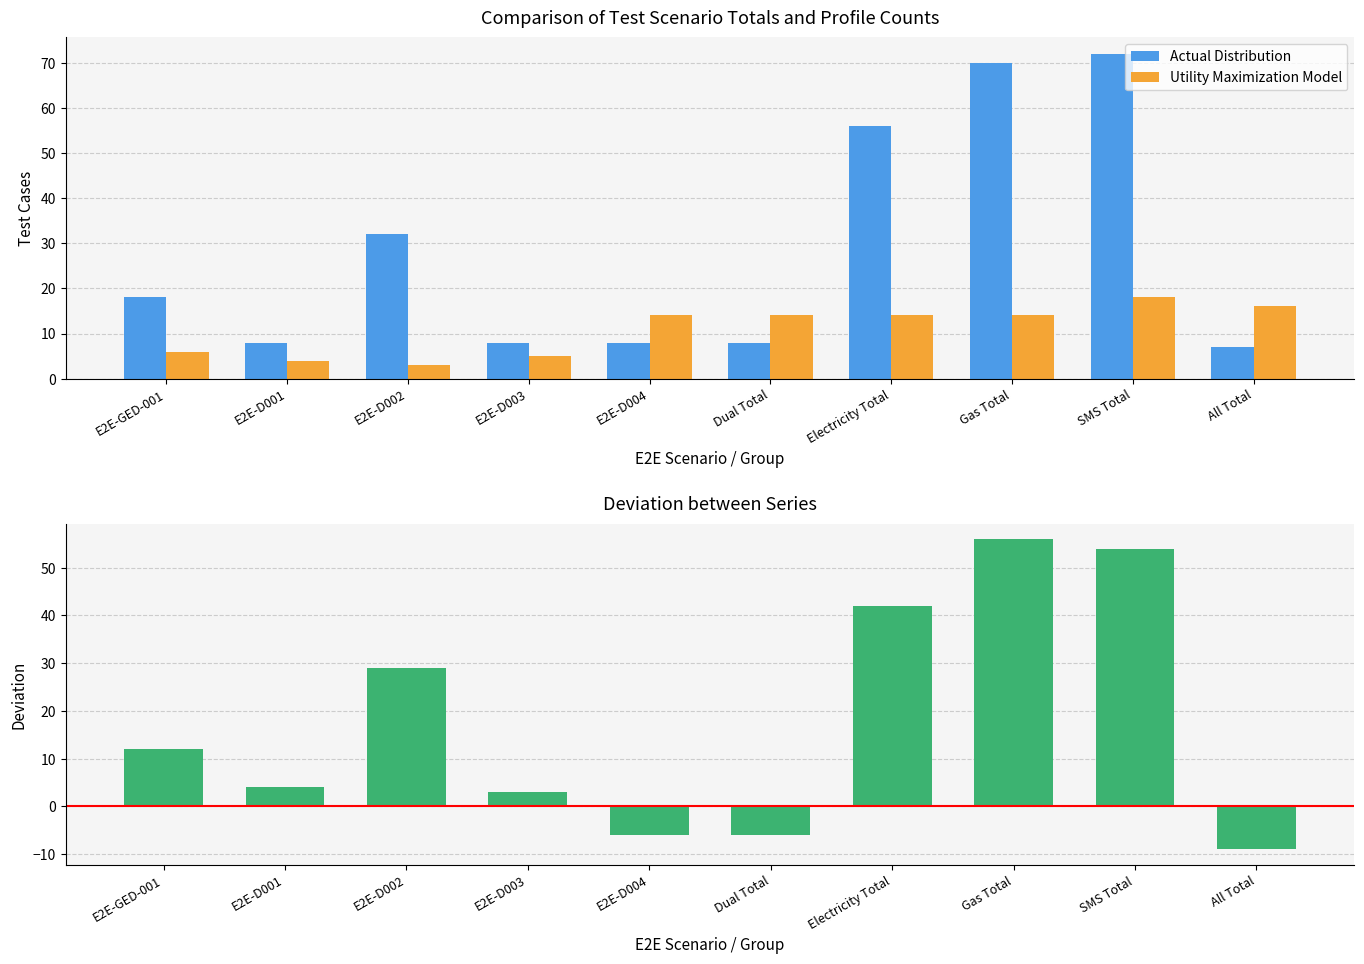

What value does the Deviation series have at Dual Total?

-6